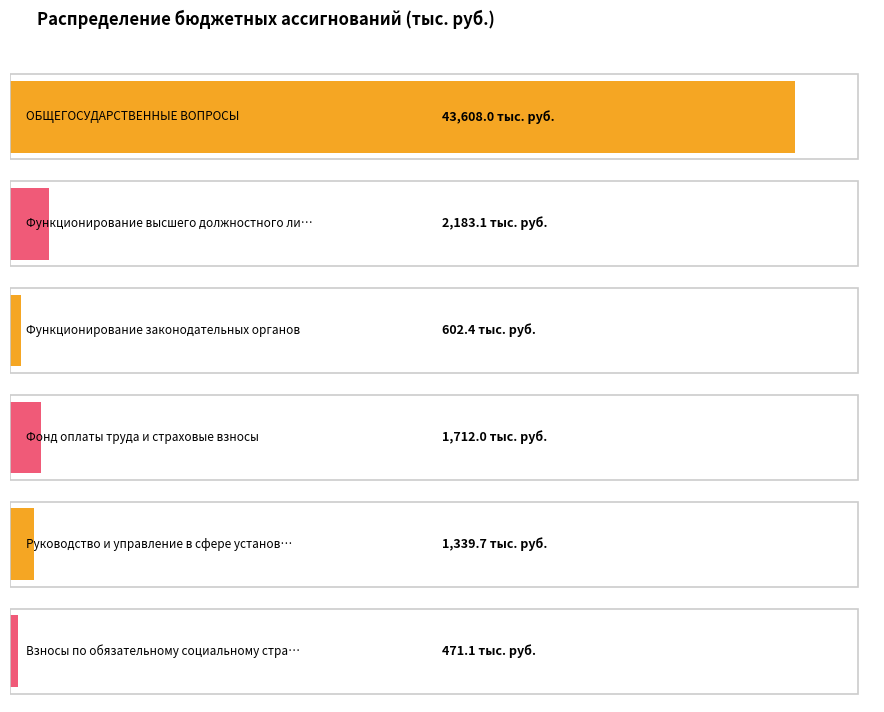

At which category does the chart reach its minimum across all series?

5